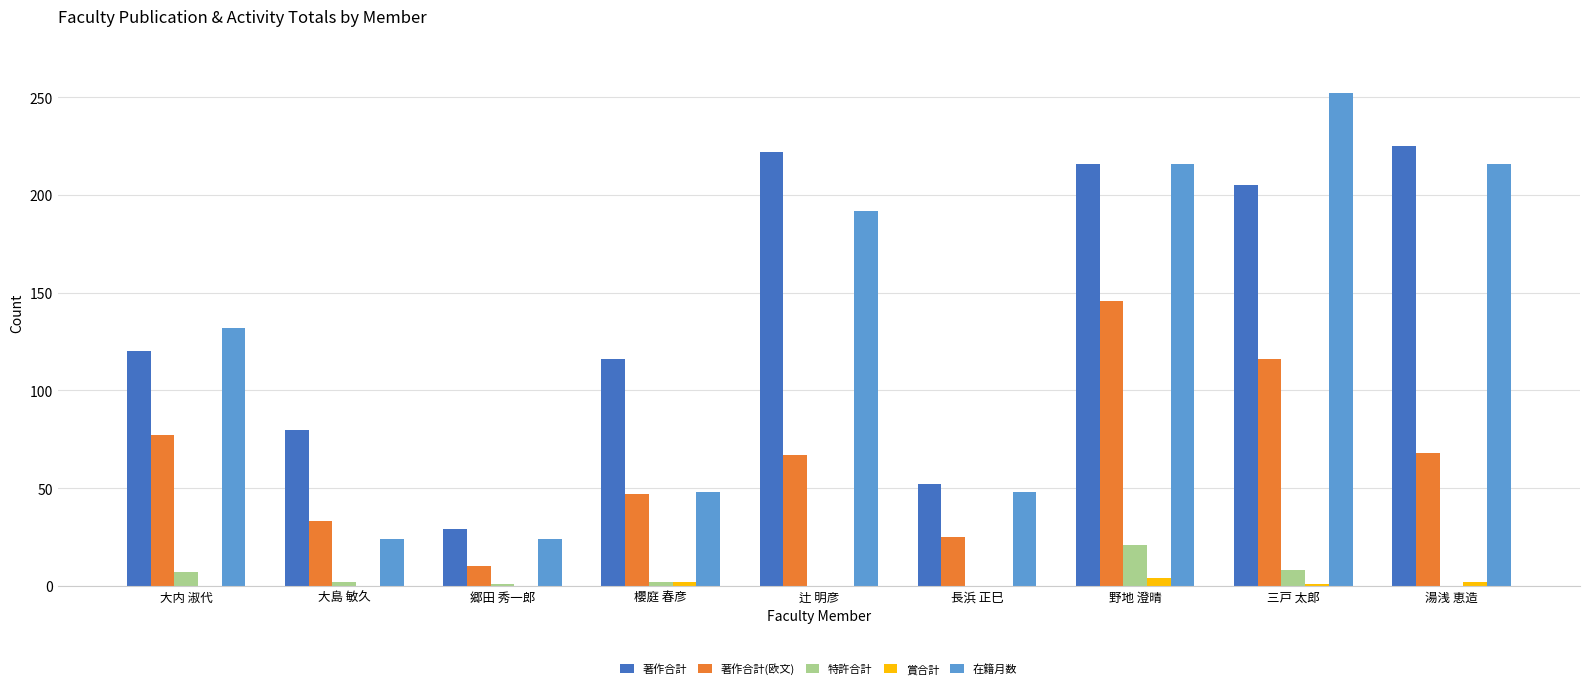

The value of 在籍月数 at 大内 淑代 is 33. True or false?

False